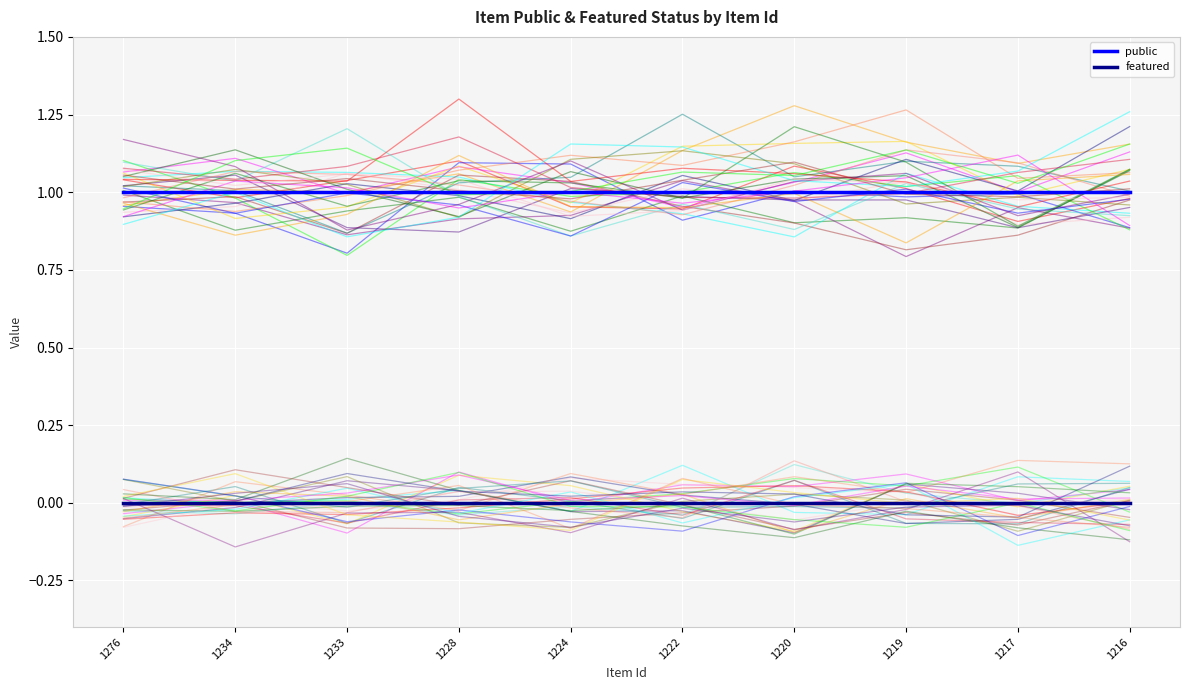

Reading left to right, what are all the values shown in this chart?

public: 1276=1	1234=1	1233=1	1228=1	1224=1	1222=1	1220=1	1219=1	1217=1	1216=1
featured: 1276=0	1234=0	1233=0	1228=0	1224=0	1222=0	1220=0	1219=0	1217=0	1216=0